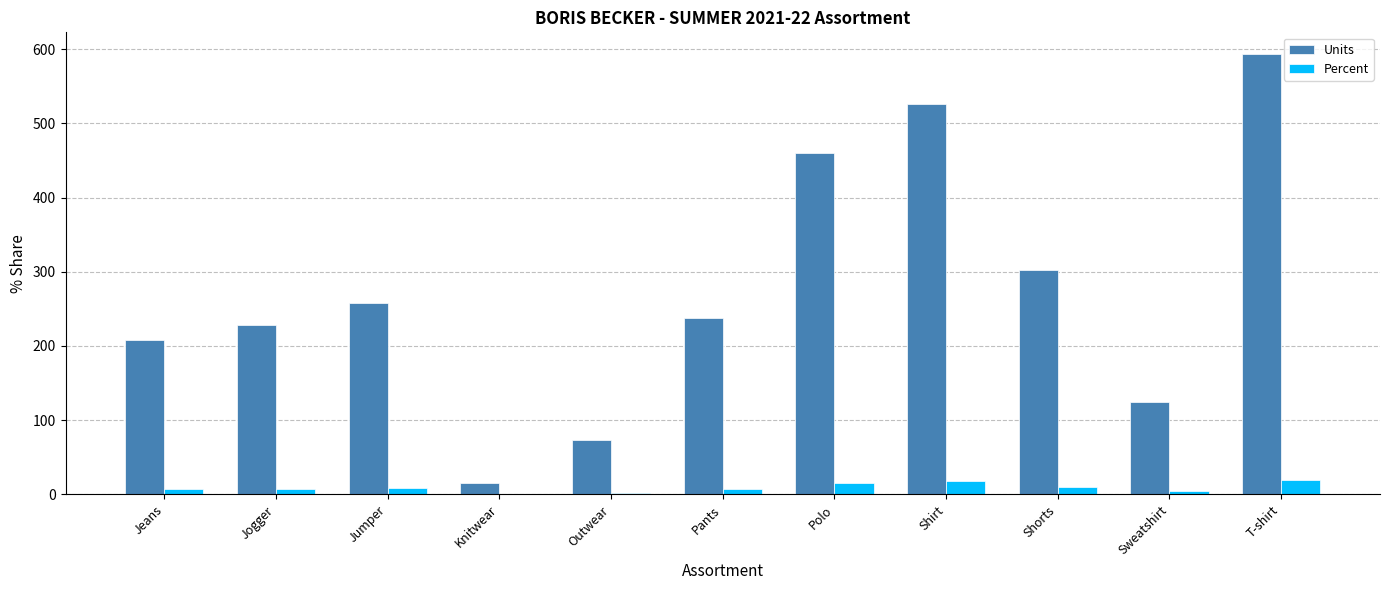

What is the approximate value of Units at Shirt?

526.0